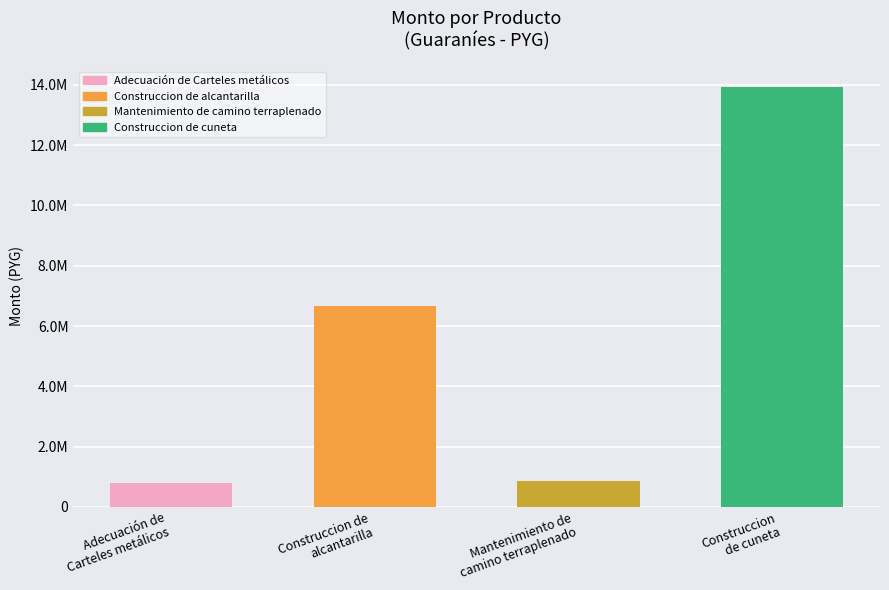

Does the chart contain stacked bars?

No